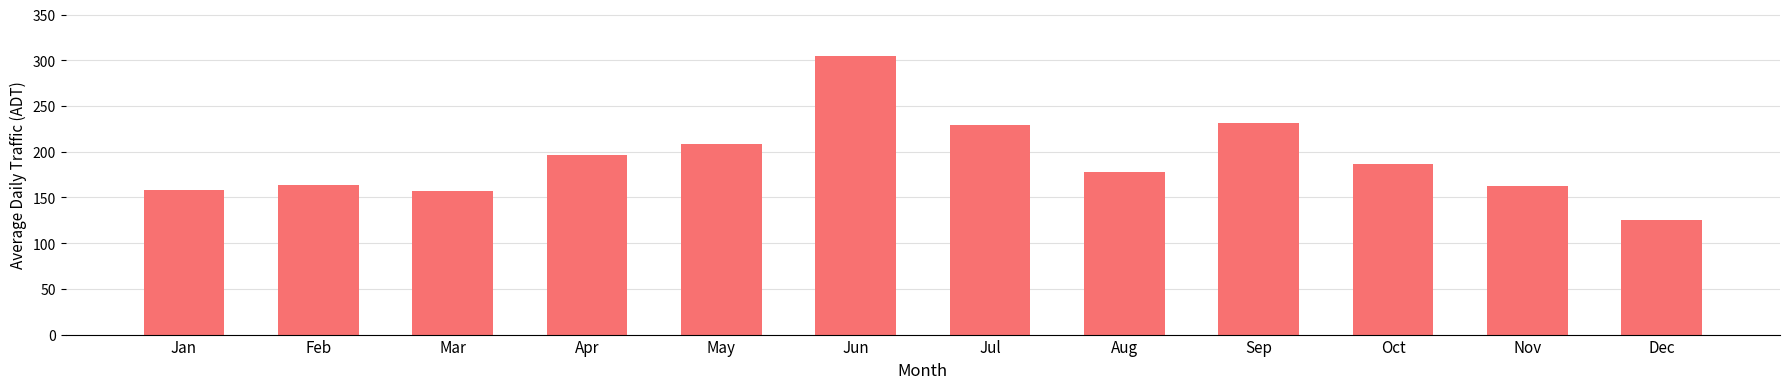

What is the sum of all values?

2299.8